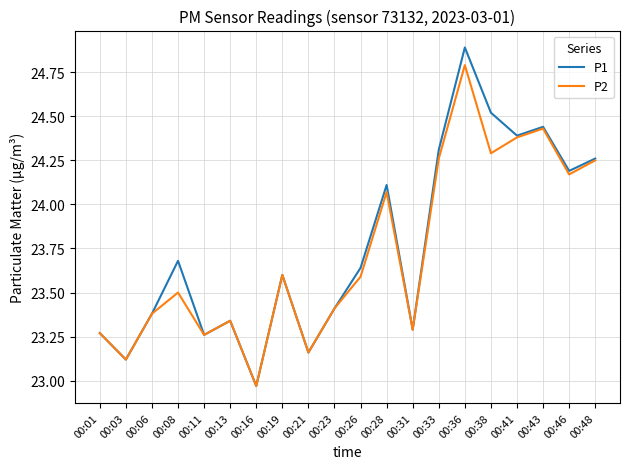

Which category has the highest value across all series?

00:36